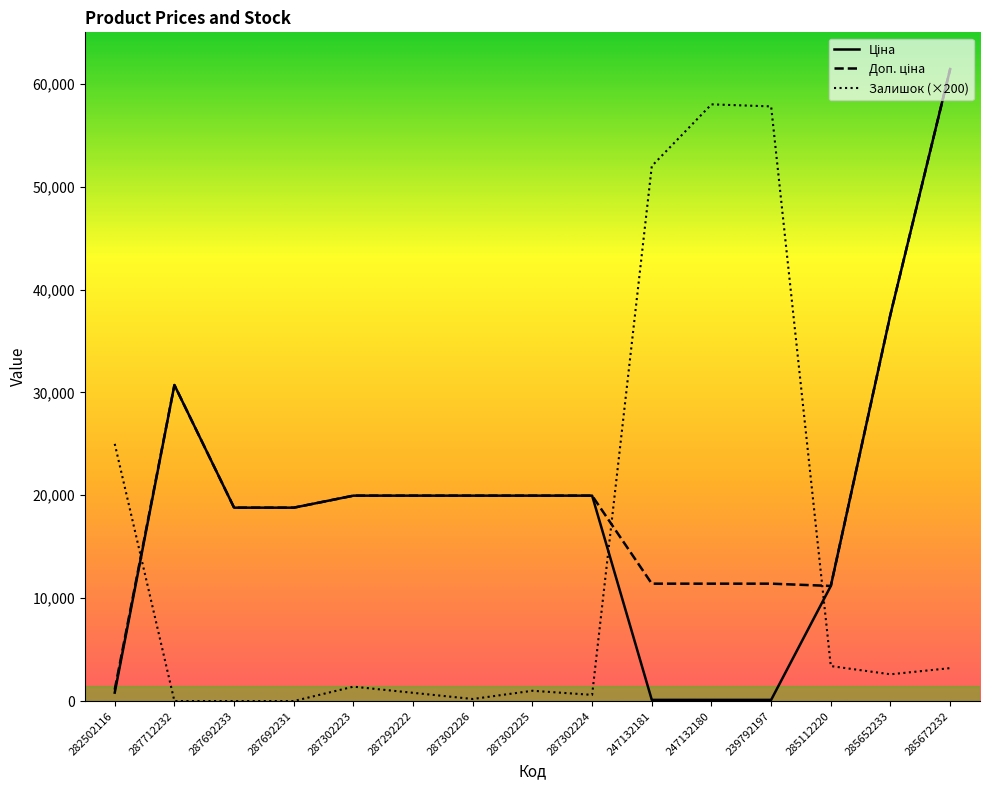

True or false: Залишок (×200) has a value of 1400.0 at 287302223.

True